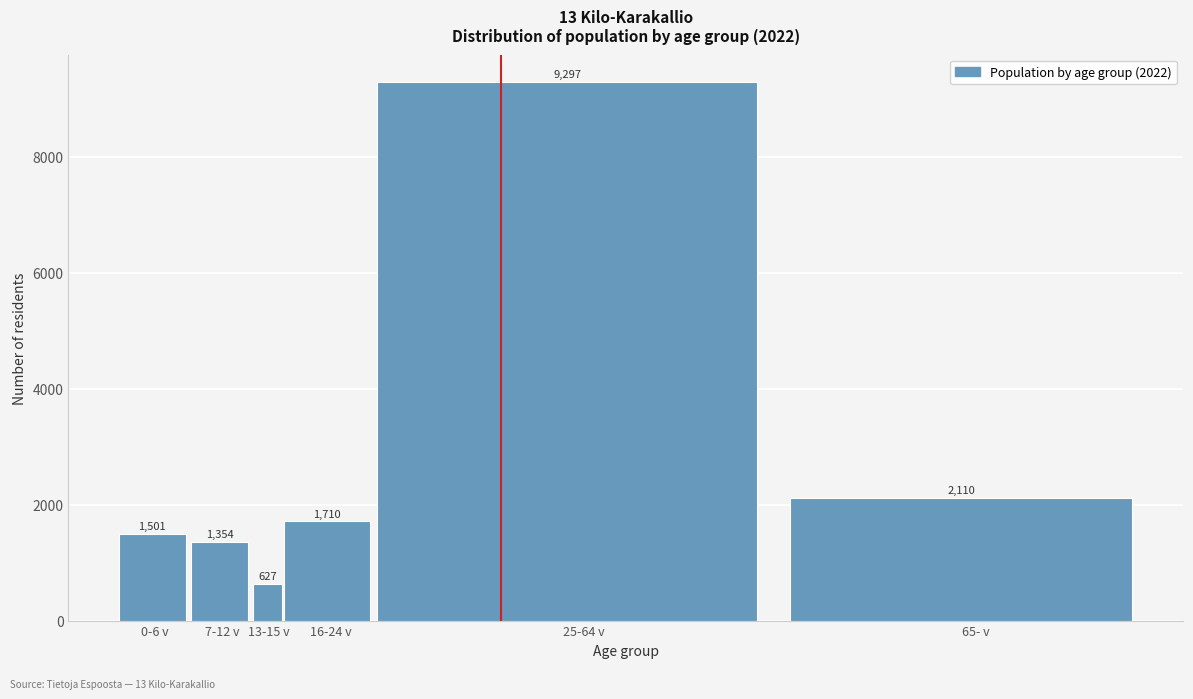

Reading right to left, what are all the values shown in this chart?

2110	9297	1710	627	1354	1501